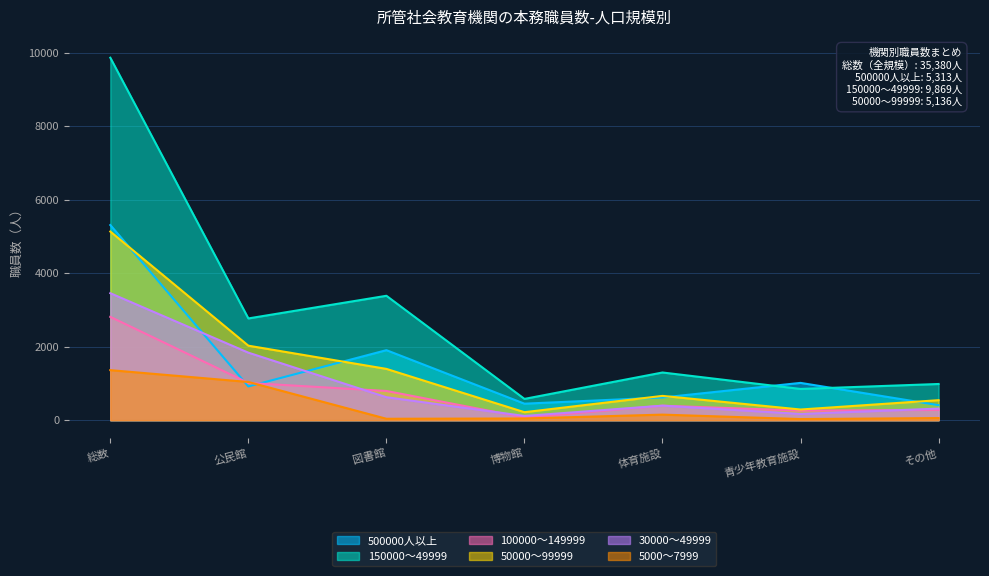

What is the label of the 6th point from the right?

公民館